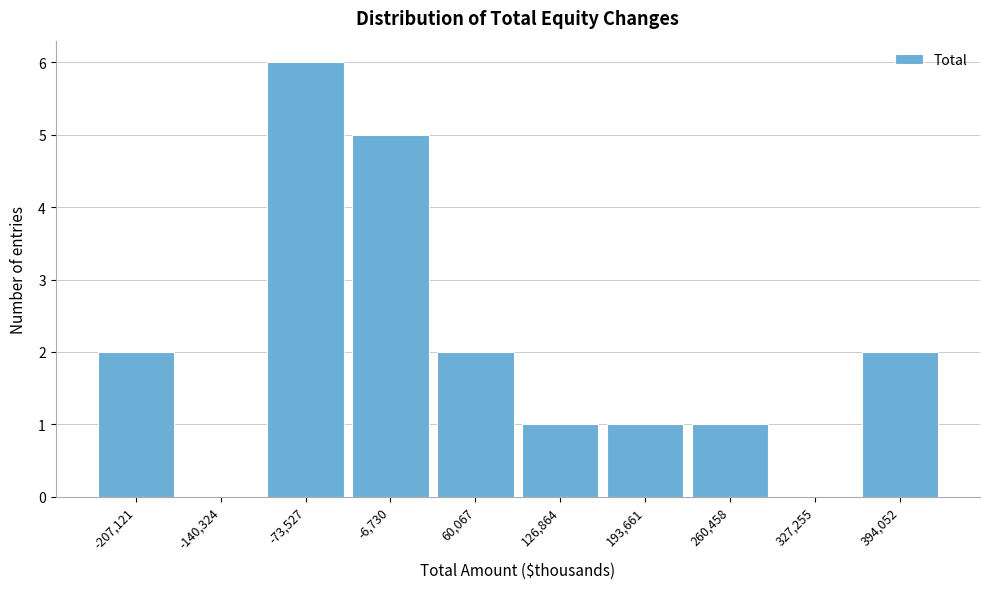

Reading left to right, extract all data points from this chart.

-207,121=2	-140,324=0	-73,527=6	-6,730=5	60,067=2	126,864=1	193,661=1	260,458=1	327,255=0	394,052=2